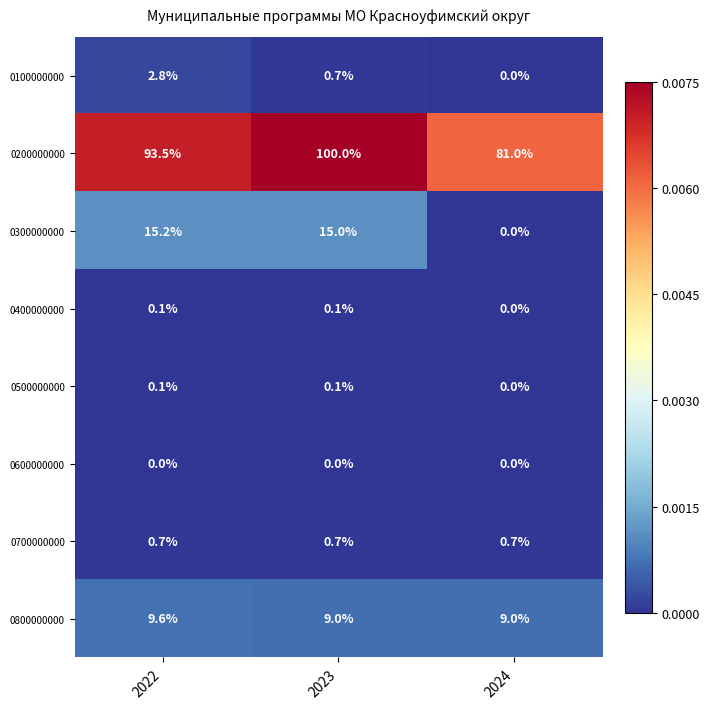

The 0700000000 series shows 0.2 at 2024. True or false?

False